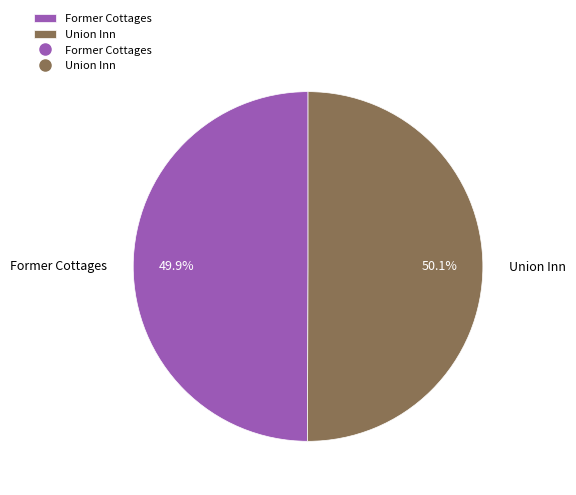

Is it true that Union Inn is 50% of the pie?

True